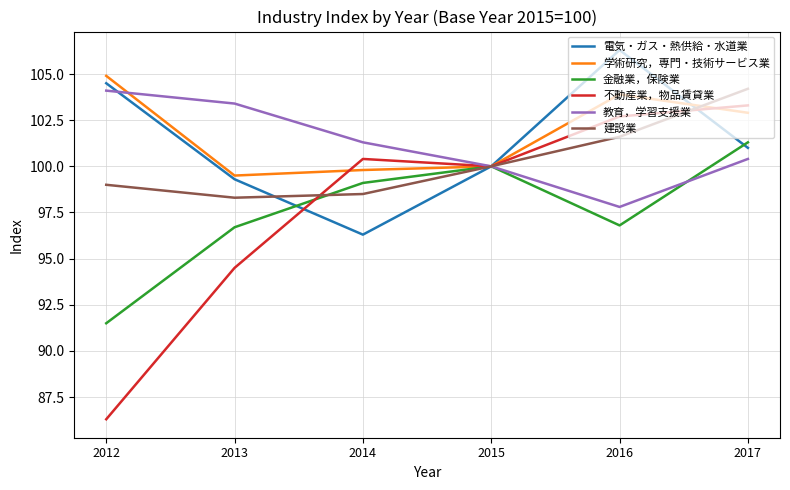

Where is 不動産業，物品賃貸業 nearest to the value 94?

2013